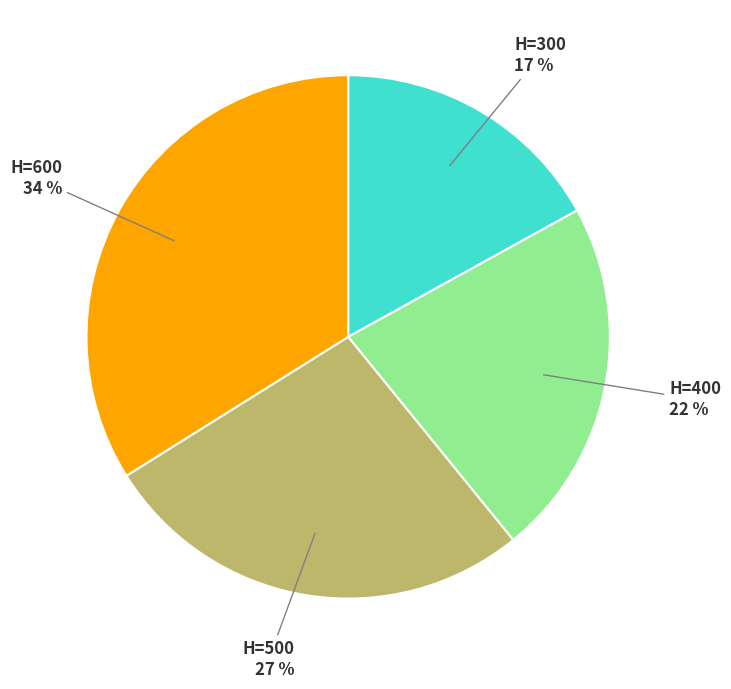

Is H=400 the majority of the pie?

No